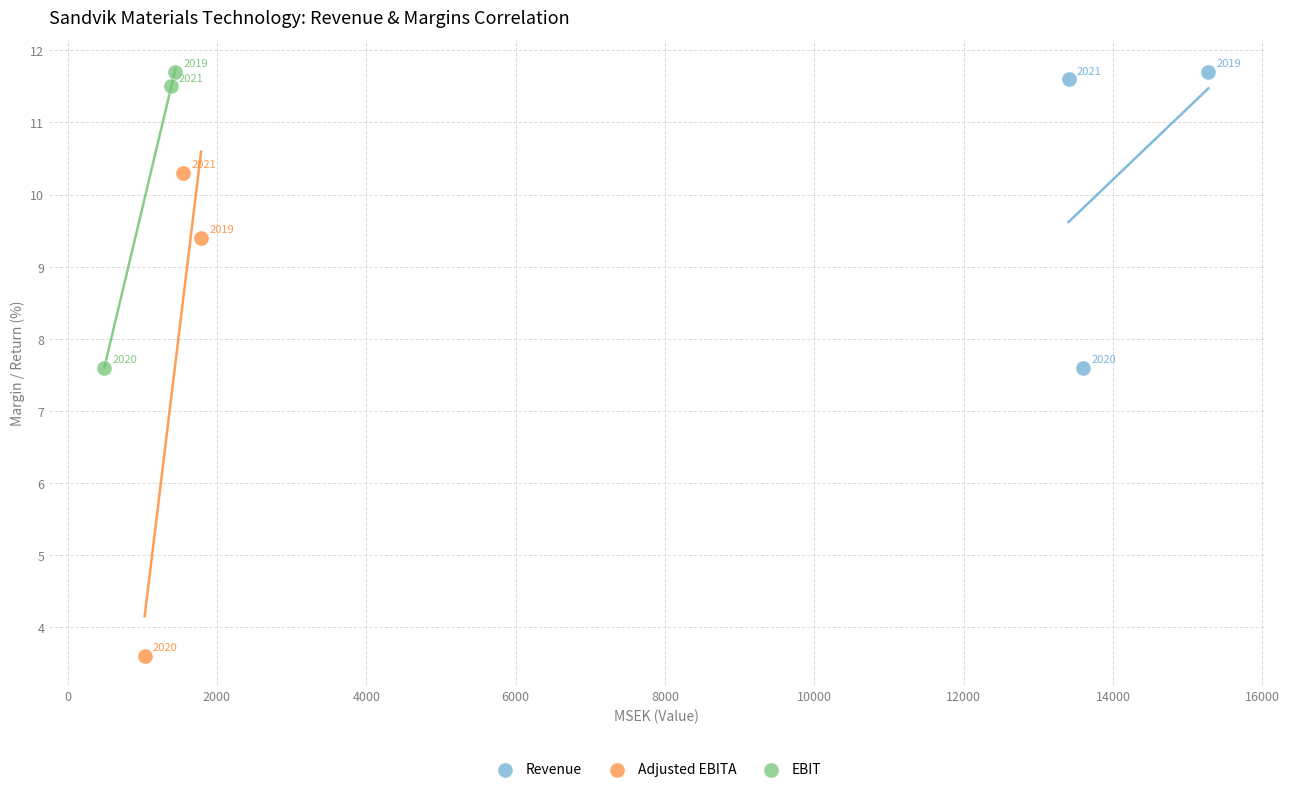

Which series contains the lowest Y value?

Adjusted EBITA